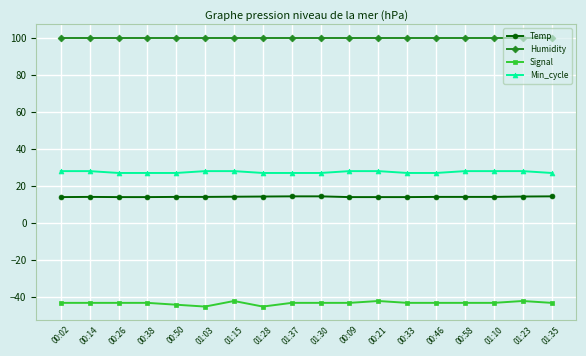

What is the label of the 5th point from the right?

00:46